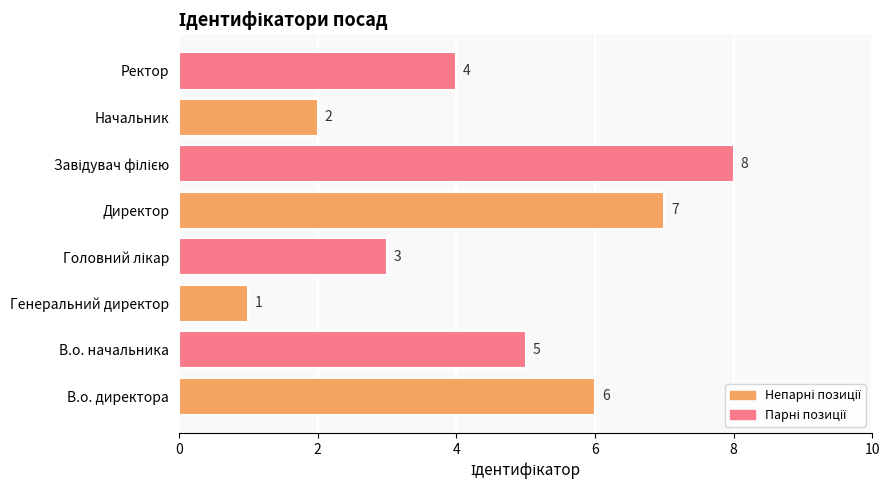

What is the maximum value shown in the chart?

8